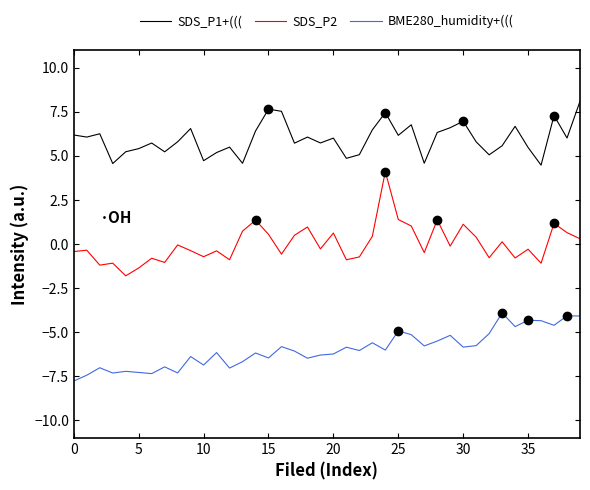

List the series in order of their overall mean, highest first.

SDS_P1+(((, SDS_P2, BME280_humidity+(((